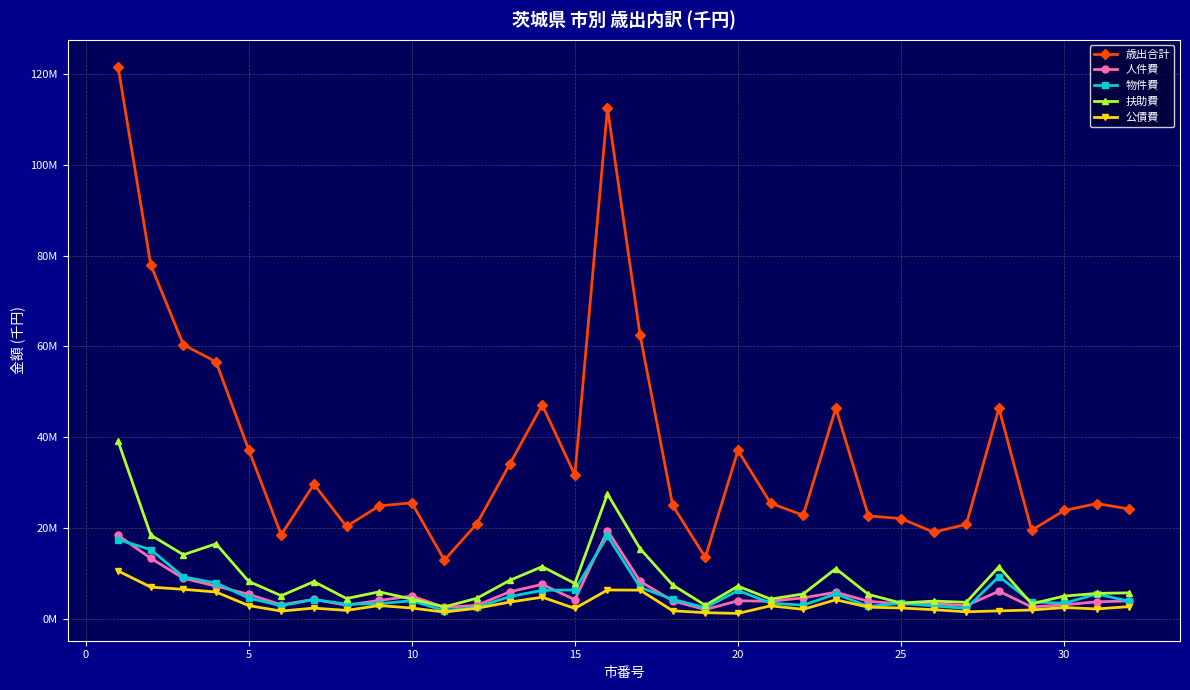

What are all the series names shown in the legend?

歳出合計, 人件費, 物件費, 扶助費, 公債費